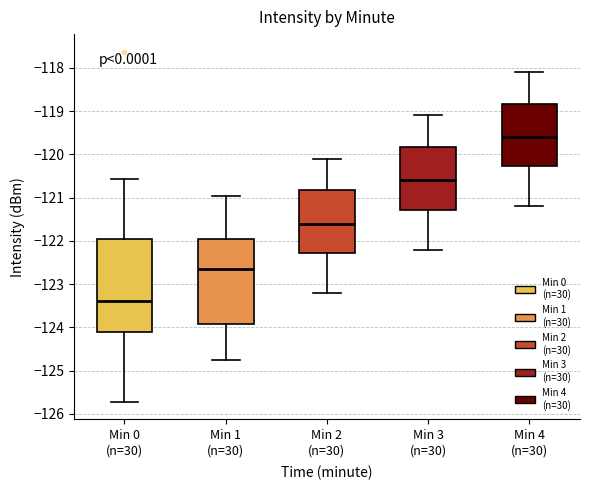

Where does the lower whisker of the box for Min 3 (n=30) end on the y-axis? The values are not printed on the chart, so give them approximately, as read against the axis.

-122.2